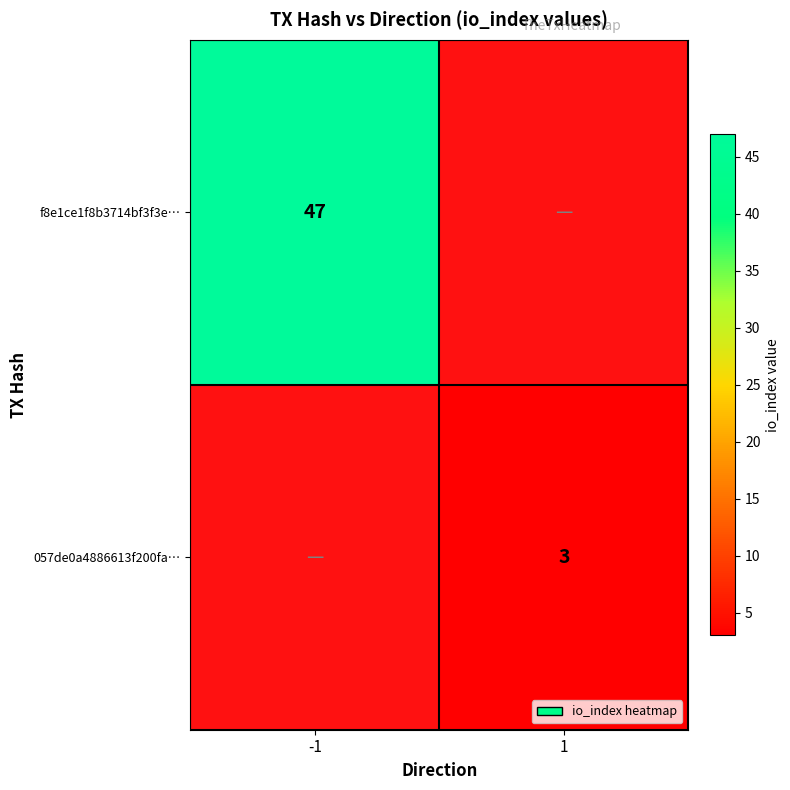

The value of 057de0a4886613f200fa… at 1 is 4. True or false?

False